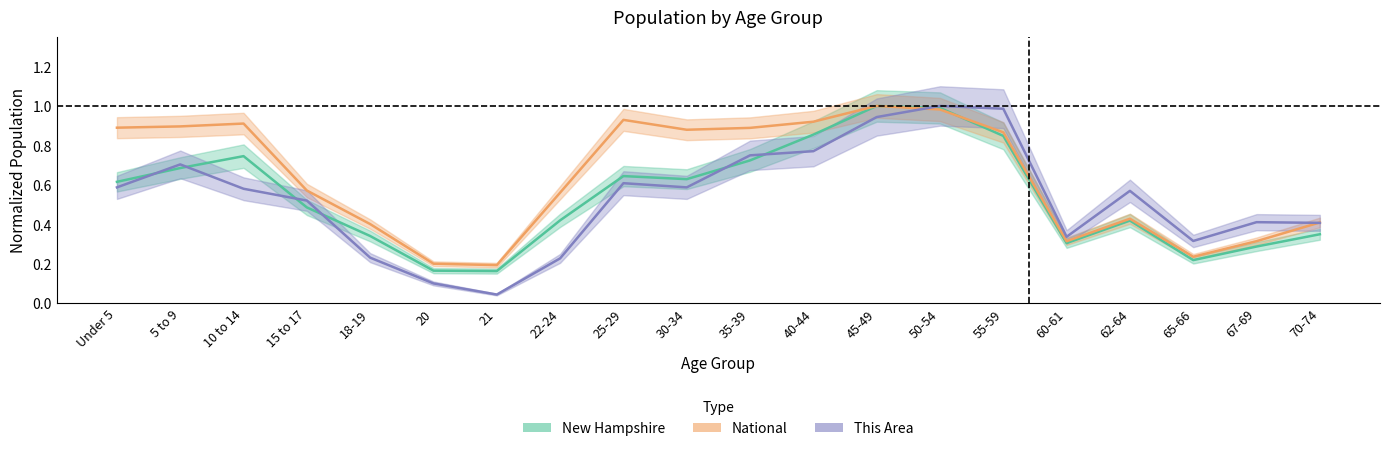

Which series changed the most between 40-44 and 50-54?

This Area